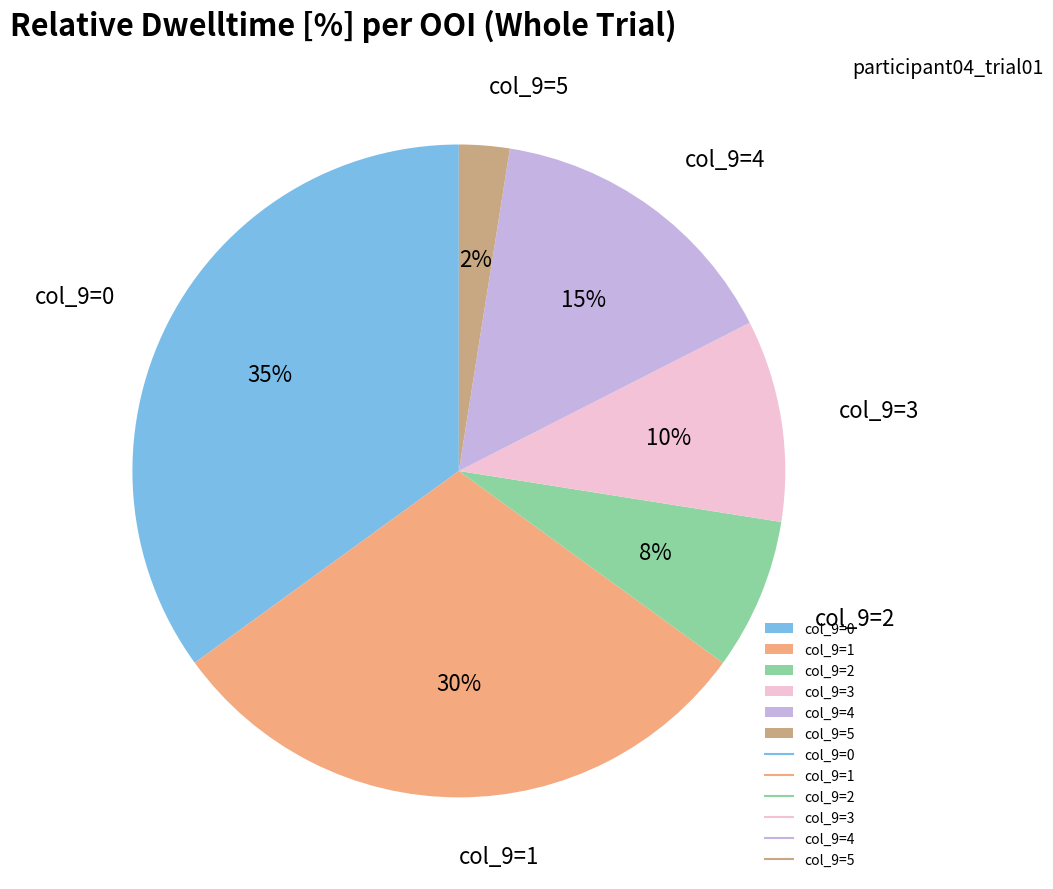

Count the number of slices in the pie.

6